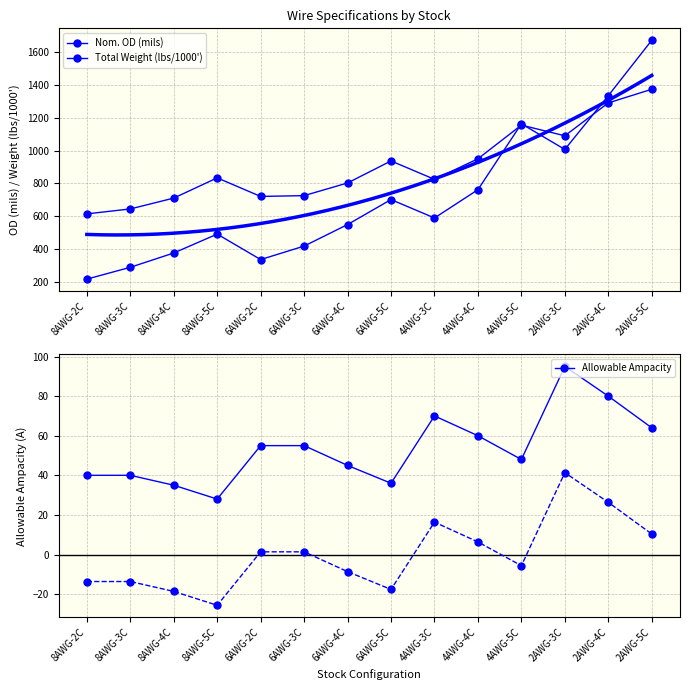

Is the value of Allowable Ampacity at 2AWG-3C greater than the value of Total Weight (lbs/1000') at 4AWG-5C?

No